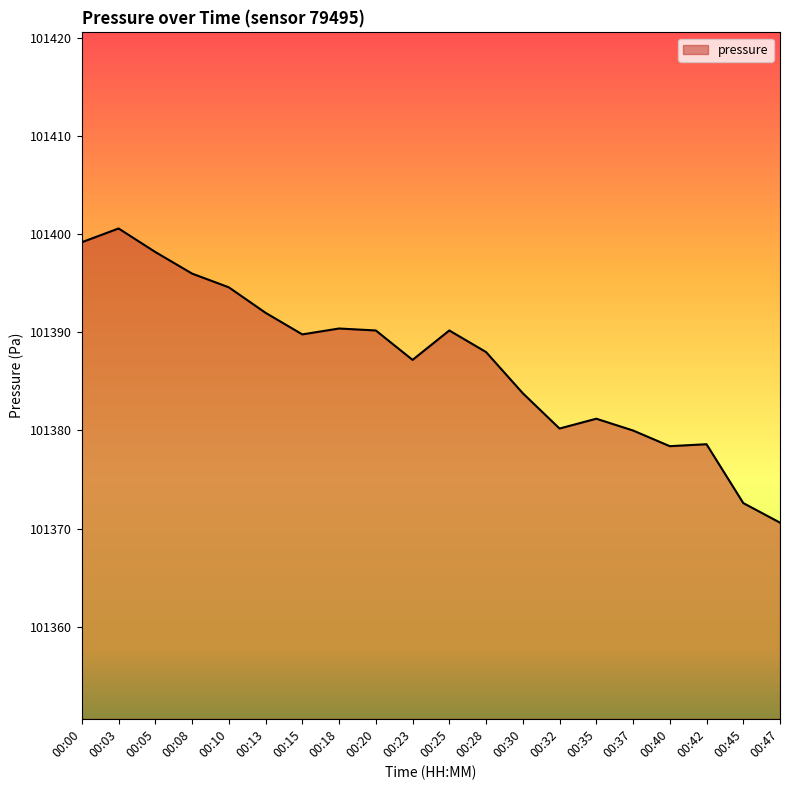

At which label does the data first exceed 101389?

00:00